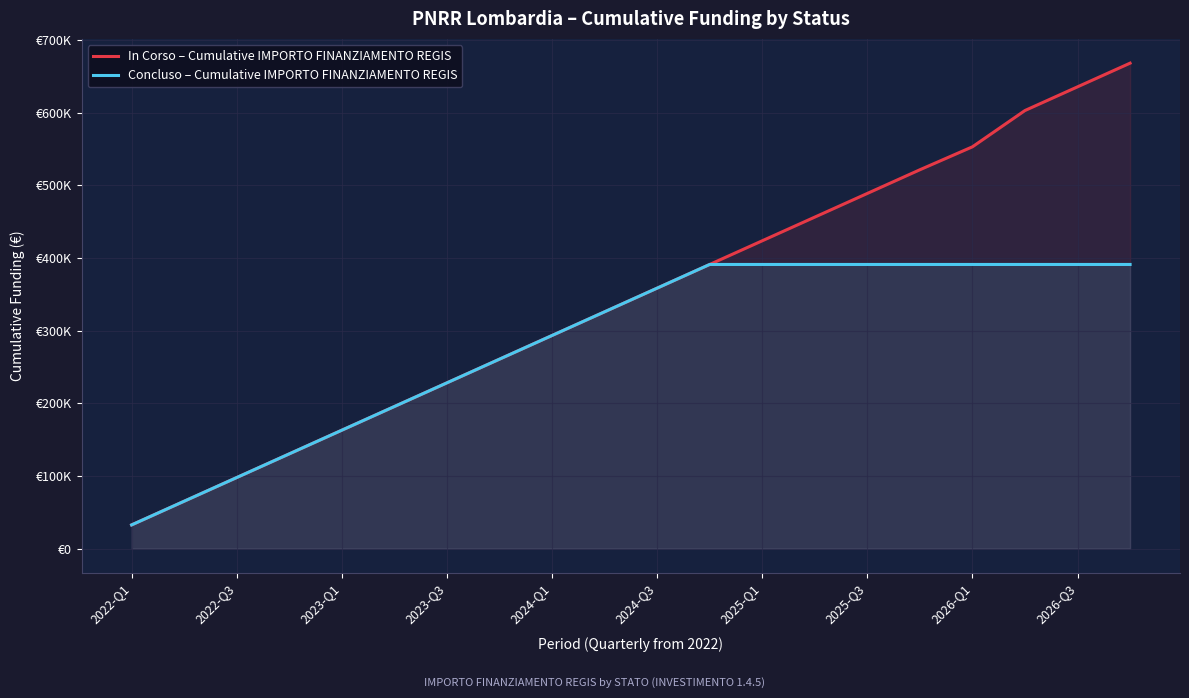

Which series has the largest total across all categories?

In Corso – Cumulative IMPORTO FINANZIAMENTO REGIS